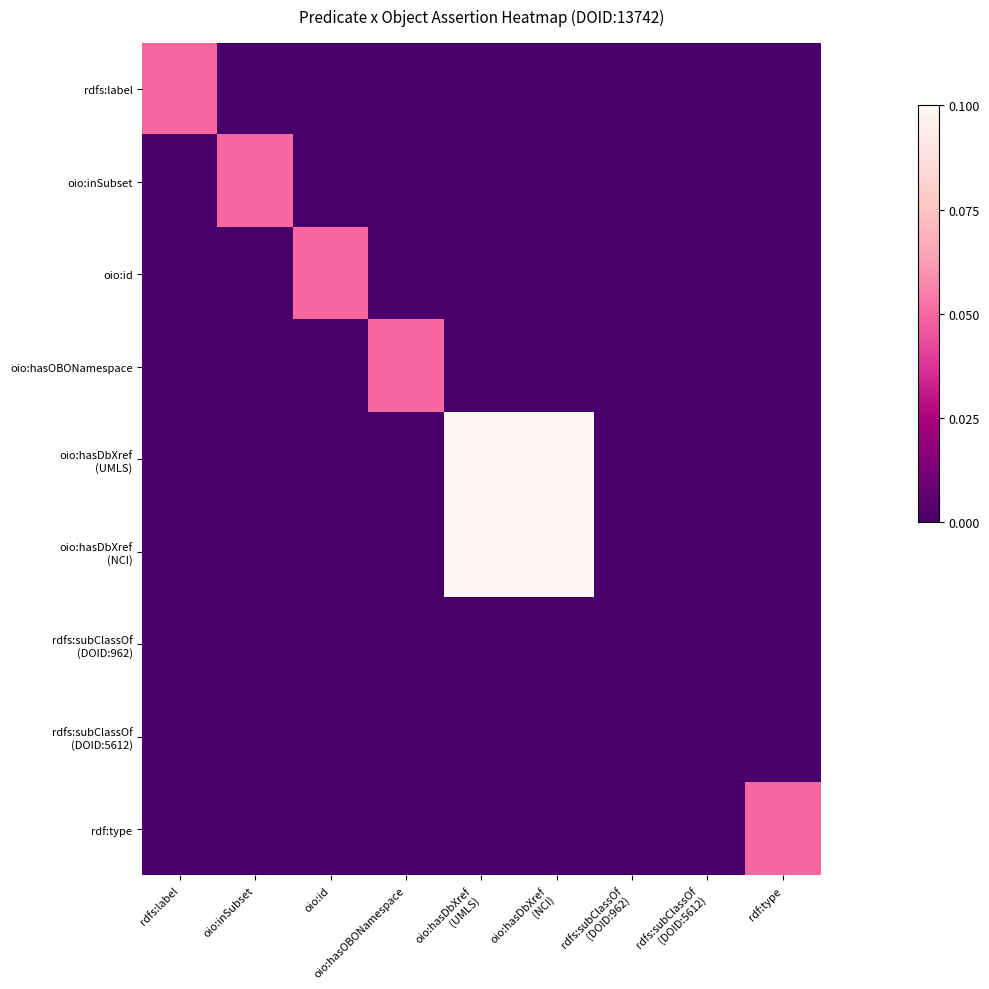

What is the total value across all series at rdfs:label?

0.1